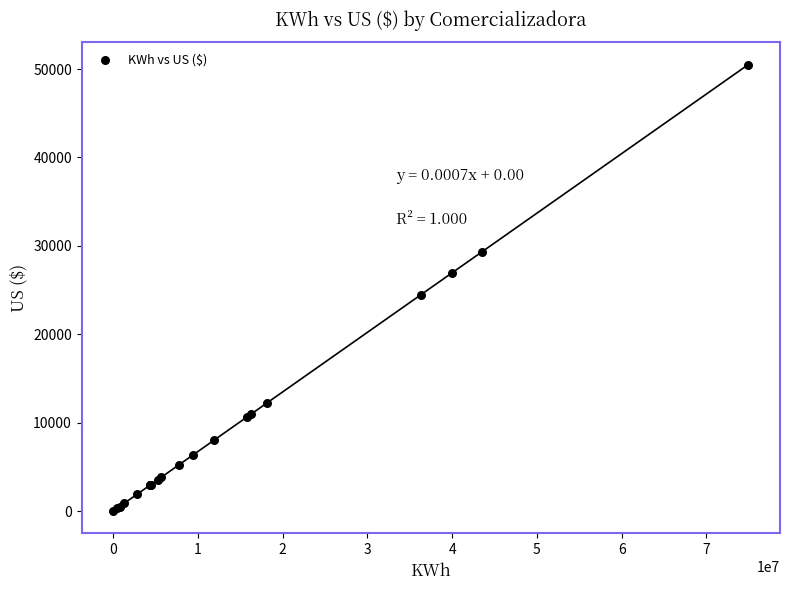

What Y value in the scatter plot is closest to 25264?

24458.8